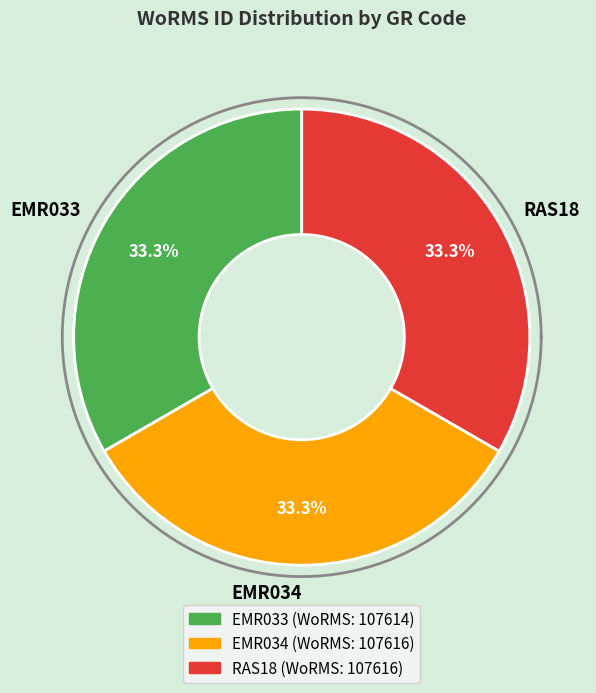

How many slices are in this pie chart?

3